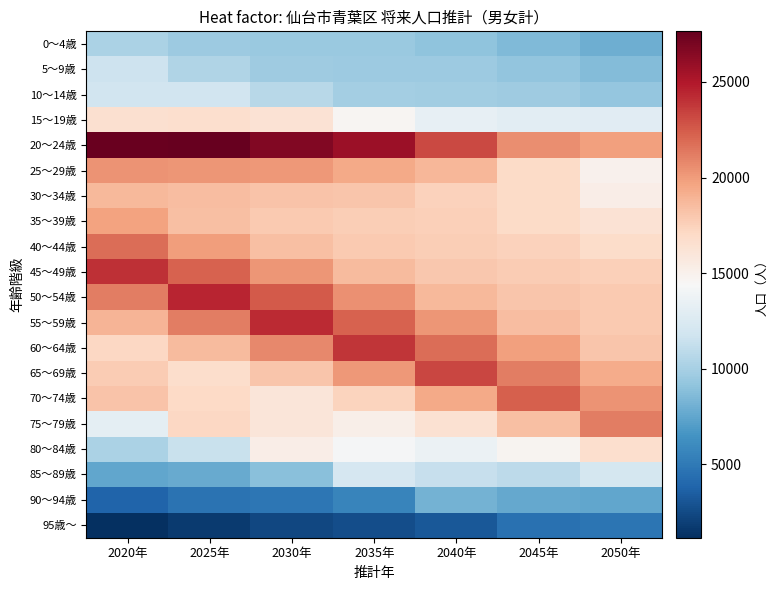

Reading left to right, list all the values displayed in this chart.

0～4歳: 2020年=10247	2025年=9577	2030年=9511	2035年=9473	2040年=9049	2045年=8566	2050年=7938
5～9歳: 2020年=11657	2025年=10444	2030年=9706	2035年=9618	2040年=9580	2045年=9172	2050年=8694
10～14歳: 2020年=11865	2025年=11864	2030年=10689	2035年=9864	2040年=9760	2045年=9718	2050年=9309
15～19歳: 2020年=16473	2025年=16643	2030年=16325	2035年=14678	2040年=13298	2045年=13036	2050年=12908
20～24歳: 2020年=27512	2025年=27647	2030年=26665	2035年=25683	2040年=23178	2045年=20507	2050年=19877
25～29歳: 2020年=20335	2025年=20224	2030年=20157	2035年=19449	2040年=18760	2045年=16973	2050年=14994
30～34歳: 2020年=18742	2025年=18503	2030年=18152	2035年=18121	2040年=17487	2045年=16893	2050年=15306
35～39歳: 2020年=19757	2025年=18381	2030年=17902	2035年=17651	2040年=17515	2045年=16899	2050年=16341
40～44歳: 2020年=21841	2025年=19979	2030年=18419	2035年=17861	2040年=17657	2045年=17462	2050年=16844
45～49歳: 2020年=24088	2025年=22235	2030年=20260	2035年=18583	2040年=17965	2045年=17792	2050年=17559
50～54歳: 2020年=21197	2025年=24534	2030年=22477	2035年=20443	2040年=18688	2045年=18040	2050年=17896
55～59歳: 2020年=18872	2025年=21149	2030年=24323	2035年=22226	2040年=20205	2045年=18449	2050年=17819
60～64歳: 2020年=17187	2025年=18587	2030年=20737	2035年=23841	2040年=21760	2045年=19793	2050年=18077
65～69歳: 2020年=17739	2025年=16735	2030年=18076	2035年=20196	2040年=23225	2045年=21196	2050年=19302
70～74歳: 2020年=18211	2025年=16998	2030年=16017	2035年=17318	2040年=19382	2045年=22305	2050年=20374
75～79歳: 2020年=13159	2025年=17175	2030年=16053	2035年=15157	2040年=16402	2045年=18397	2050年=21183
80～84歳: 2020年=10187	2025年=11459	2030年=15297	2035年=14286	2040年=13578	2045年=14758	2050年=16636
85～89歳: 2020年=7555	2025年=7734	2030年=8884	2035年=12173	2040年=11384	2045年=10960	2050年=12031
90～94歳: 2020年=3810	2025年=4604	2030年=4867	2035年=5688	2040年=8092	2045年=7598	2050年=7487
95歳～: 2020年=1156	2025年=1706	2030年=2310	2035年=2678	2040年=3207	2045年=4558	2050年=4740